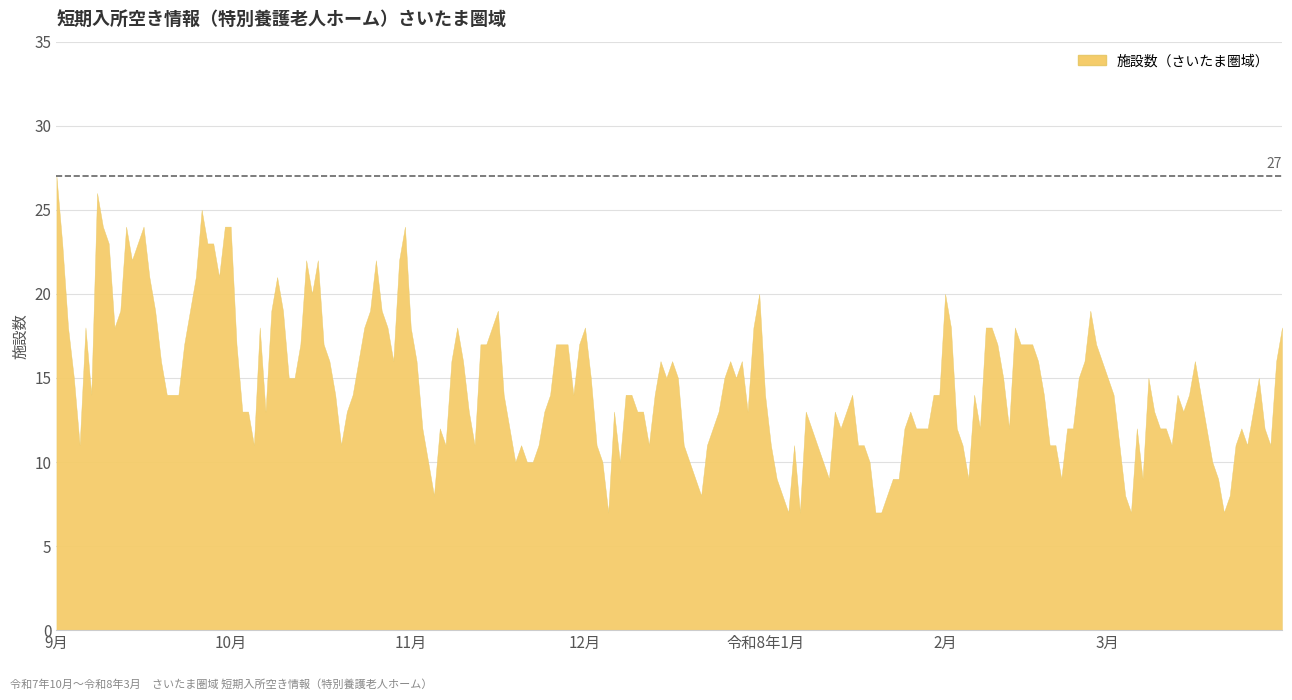

The chart shows a value of 55 at 28. True or false?

False